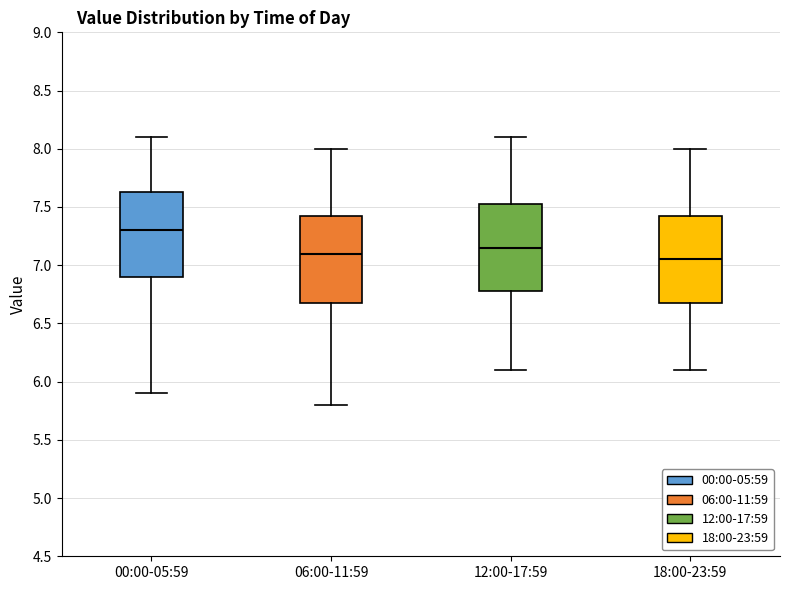

Reading left to right, read every box against the y-axis: the position of its median line, the range the box covers, and the ends of its whiskers. The values are not printed on the chart, so give them approximately, as read against the axis.

00:00-05:59: median 7.30, box 6.90 to 7.65, whiskers 5.90 to 8.10
06:00-11:59: median 7.10, box 6.70 to 7.45, whiskers 5.80 to 8.00
12:00-17:59: median 7.15, box 6.80 to 7.55, whiskers 6.10 to 8.10
18:00-23:59: median 7.05, box 6.70 to 7.45, whiskers 6.10 to 8.00